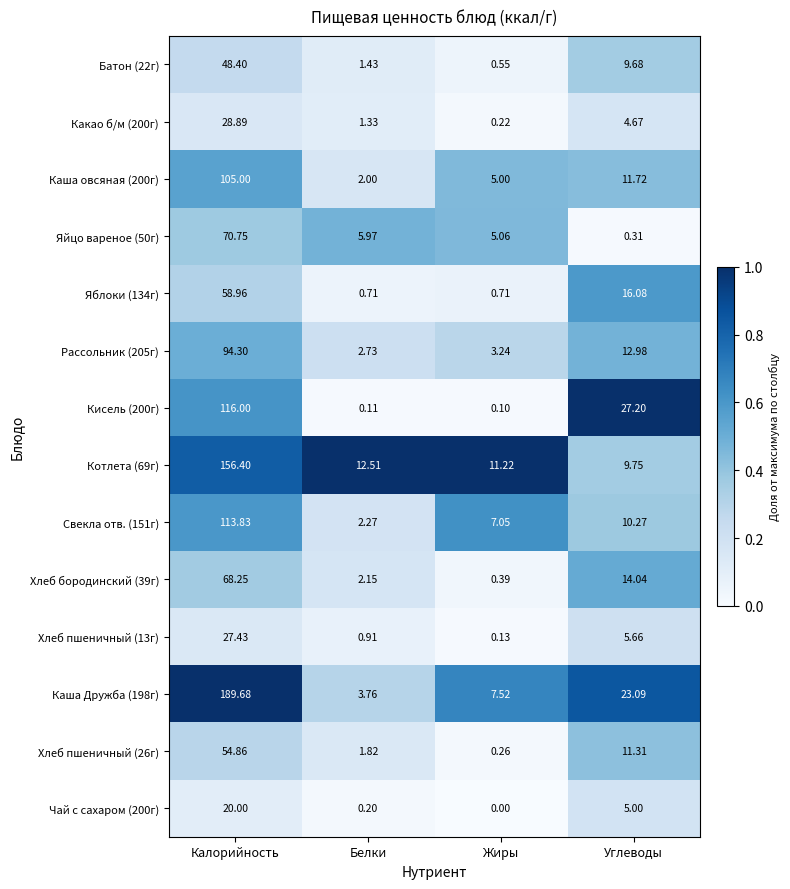

Rank the categories by Какао б/м (200г) value from highest to lowest.

Калорийность, Углеводы, Белки, Жиры